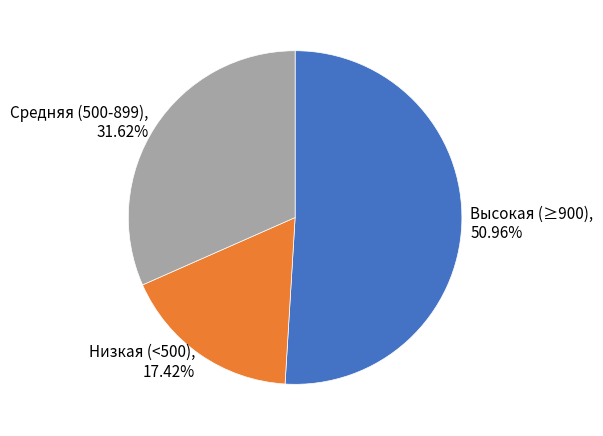

Between Высокая (≥900), 50.96% and Низкая (<500), 17.42%, which is larger?

Высокая (≥900), 50.96%